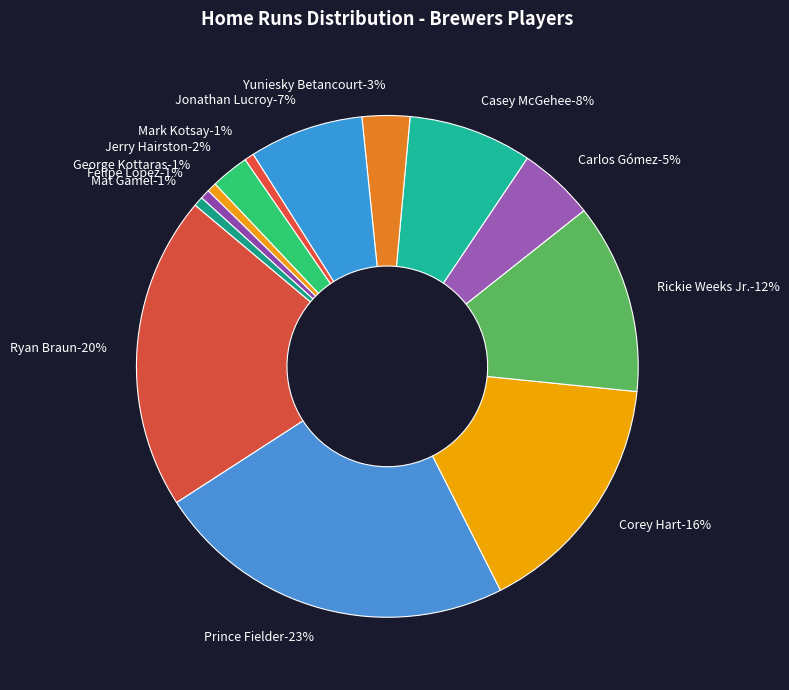

Which slice is the smallest?

Mark Kotsay